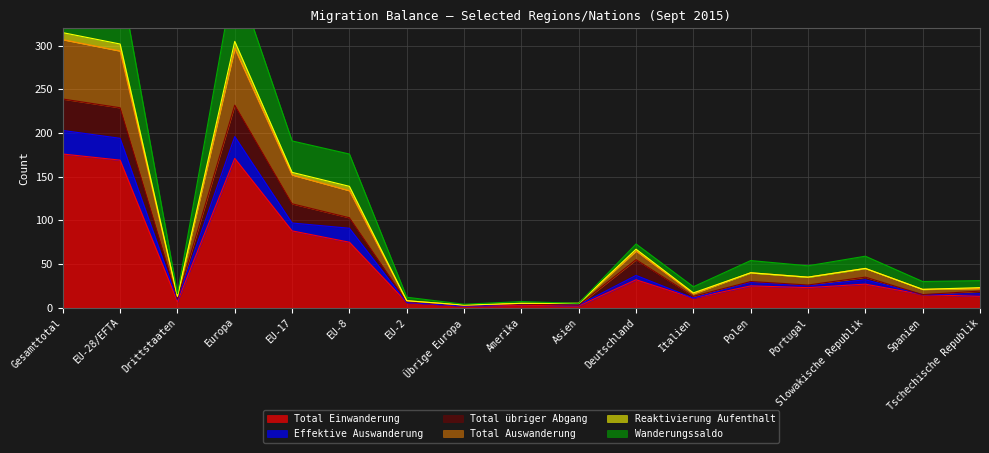

What is the label of the 10th point from the left?

Asien